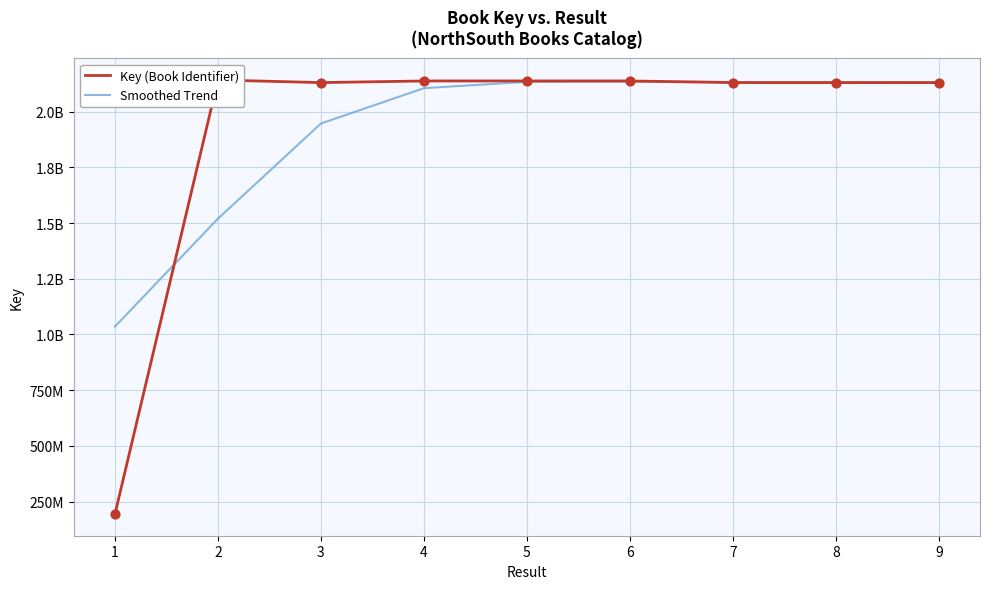

Which series has the largest total across all categories?

Key (Book Identifier)